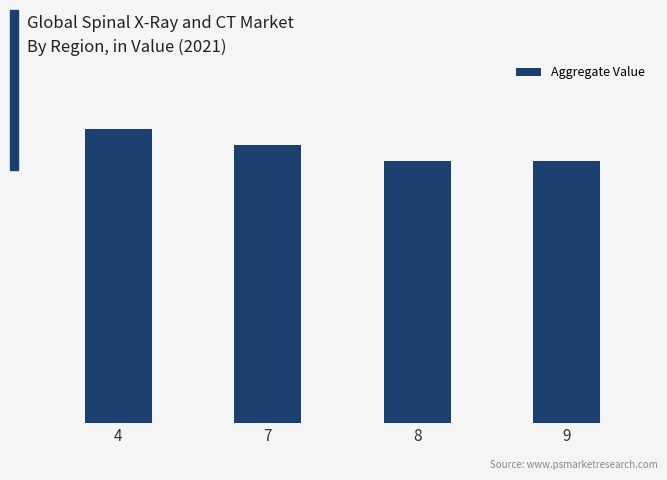

Between 7 and 4, which is larger?

4